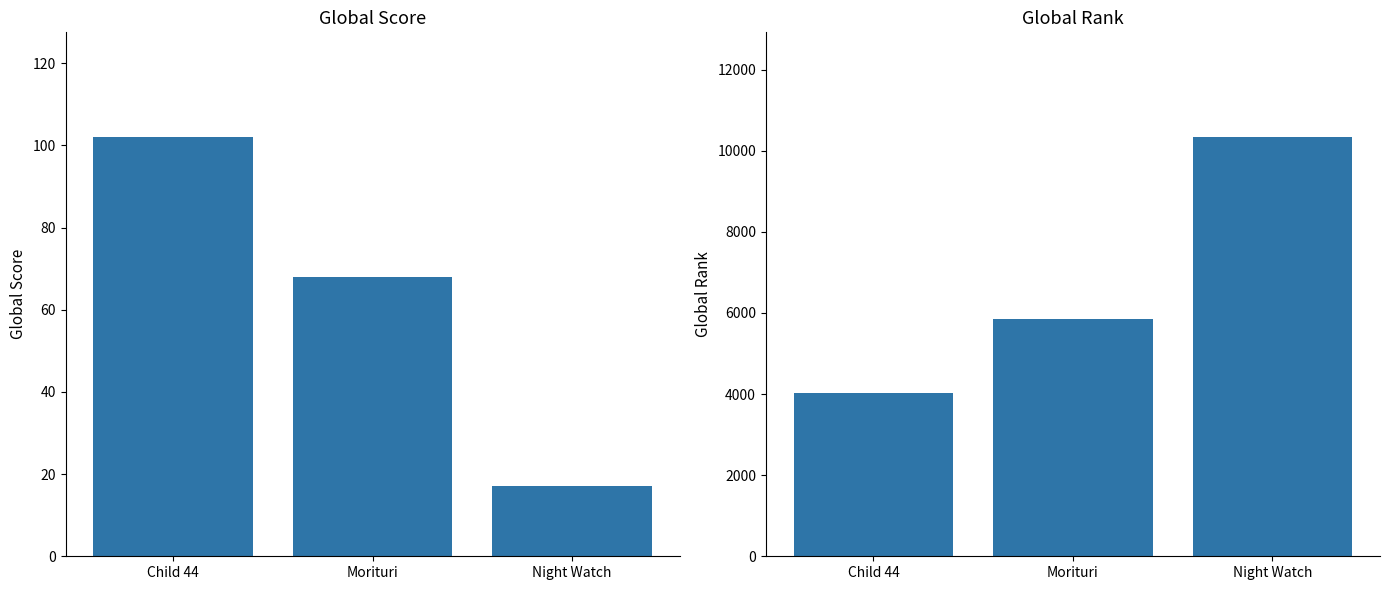

What is the value of the Global Rank bar at the 1st from the left?

4027